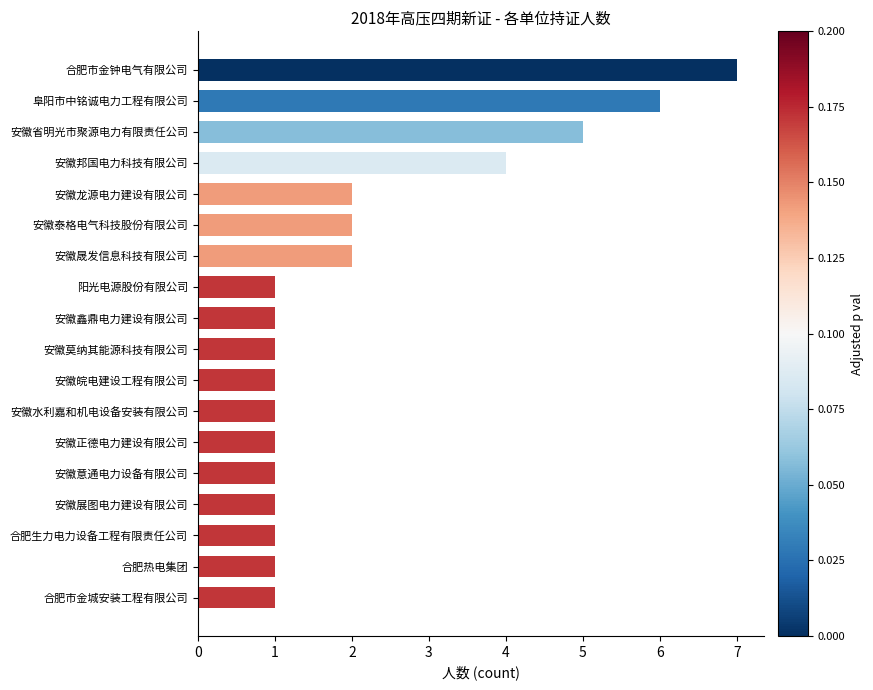

What is the ratio of the value at 合肥热电集团 to the value at 安徽意通电力设备有限公司?

1.0